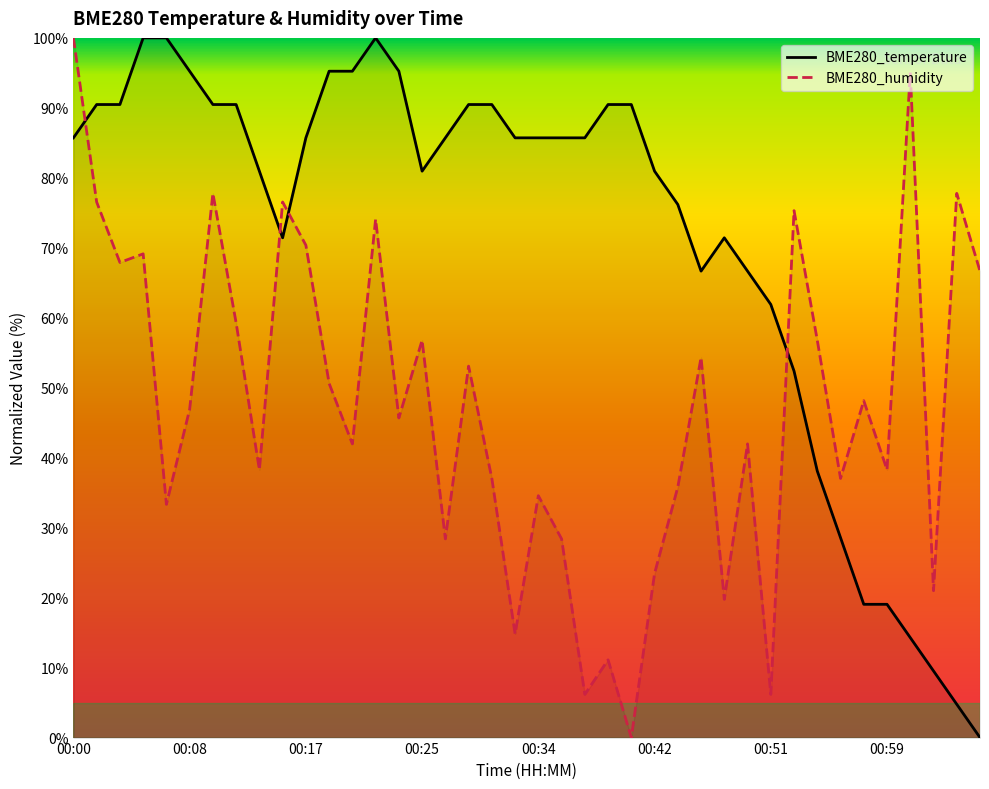

True or false: BME280_temperature has more than 1 points higher than both neighbors.

True